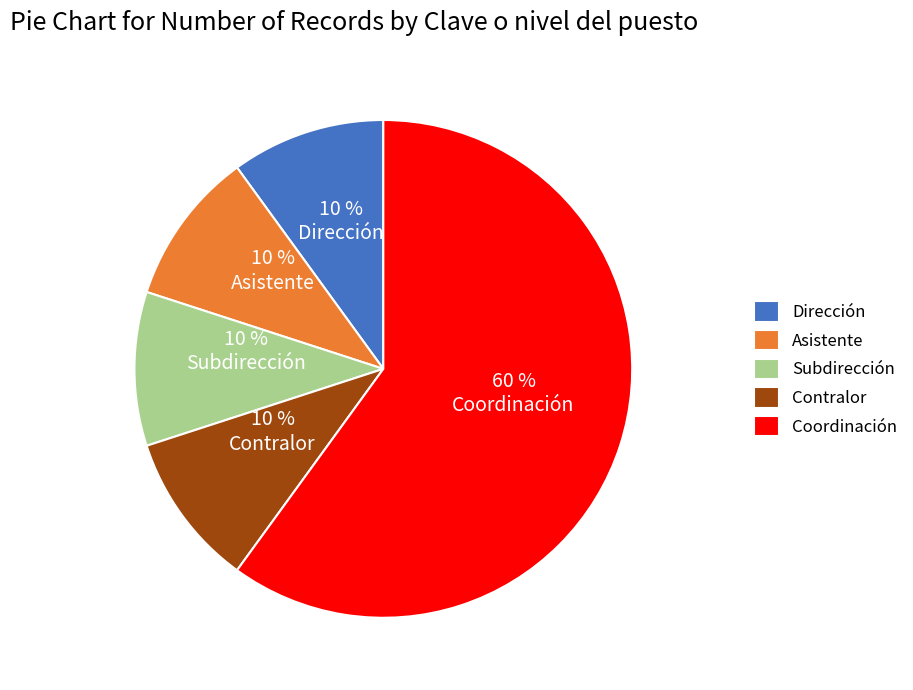

How many slices are in this pie chart?

5